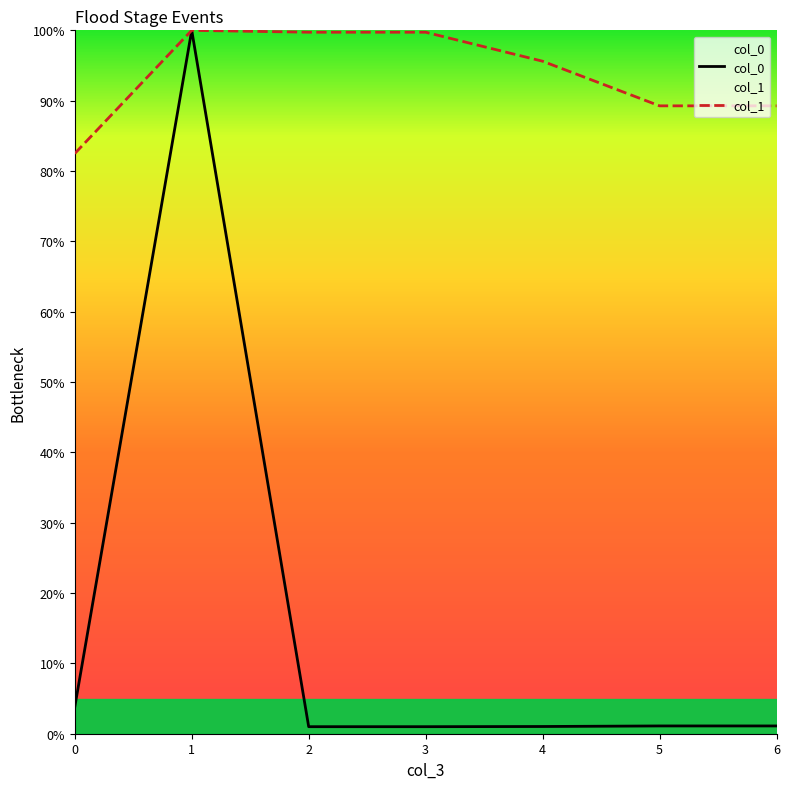

What is the value of the col_0 point at the 6th from the left?

1.1